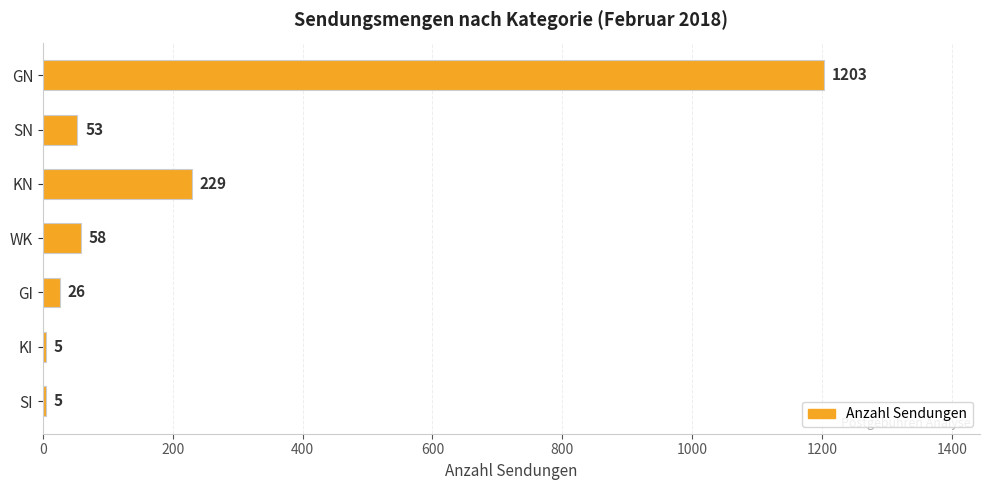

Which has a higher value, SN or GN?

GN